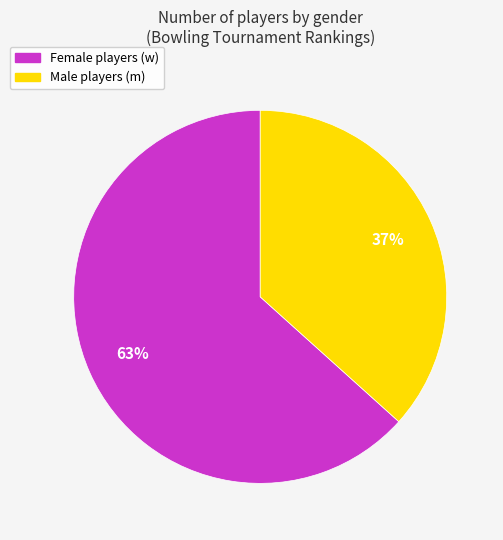

Does any single category account for the majority?

Yes